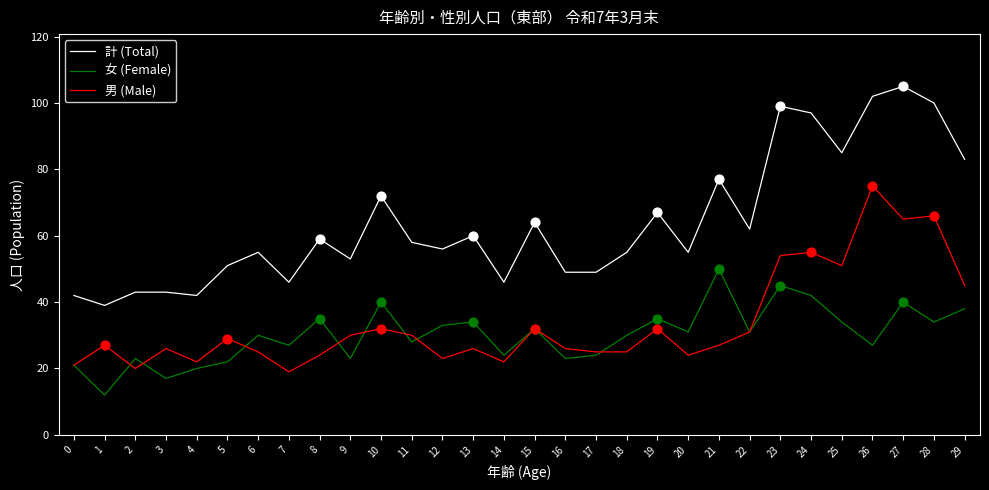

What are all the series names shown in the legend?

計 (Total), 女 (Female), 男 (Male)